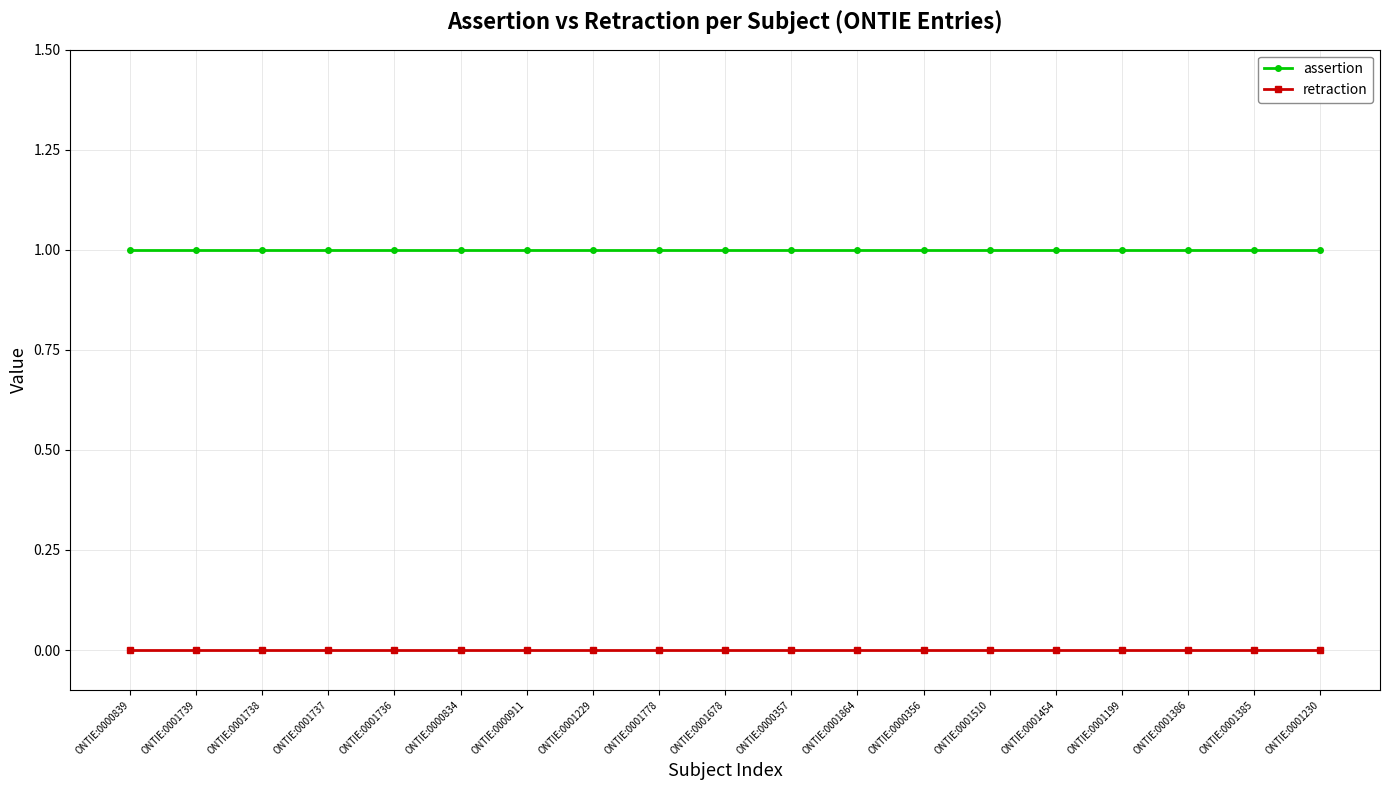

Reading left to right, extract all data points from this chart.

assertion: 1	1	1	1	1	1	1	1	1	1	1	1	1	1	1	1	1	1	1
retraction: 0	0	0	0	0	0	0	0	0	0	0	0	0	0	0	0	0	0	0